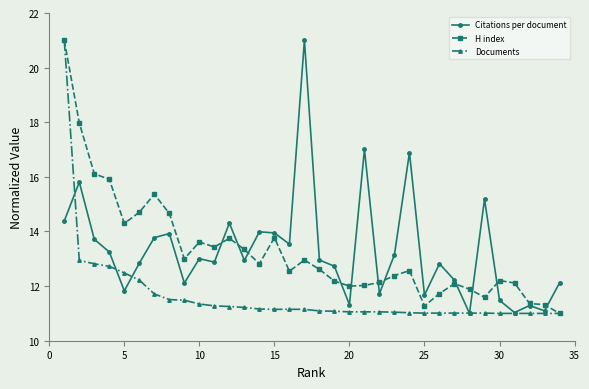

Which series ends up on top after the final intersection of Documents and Citations per document?

Citations per document